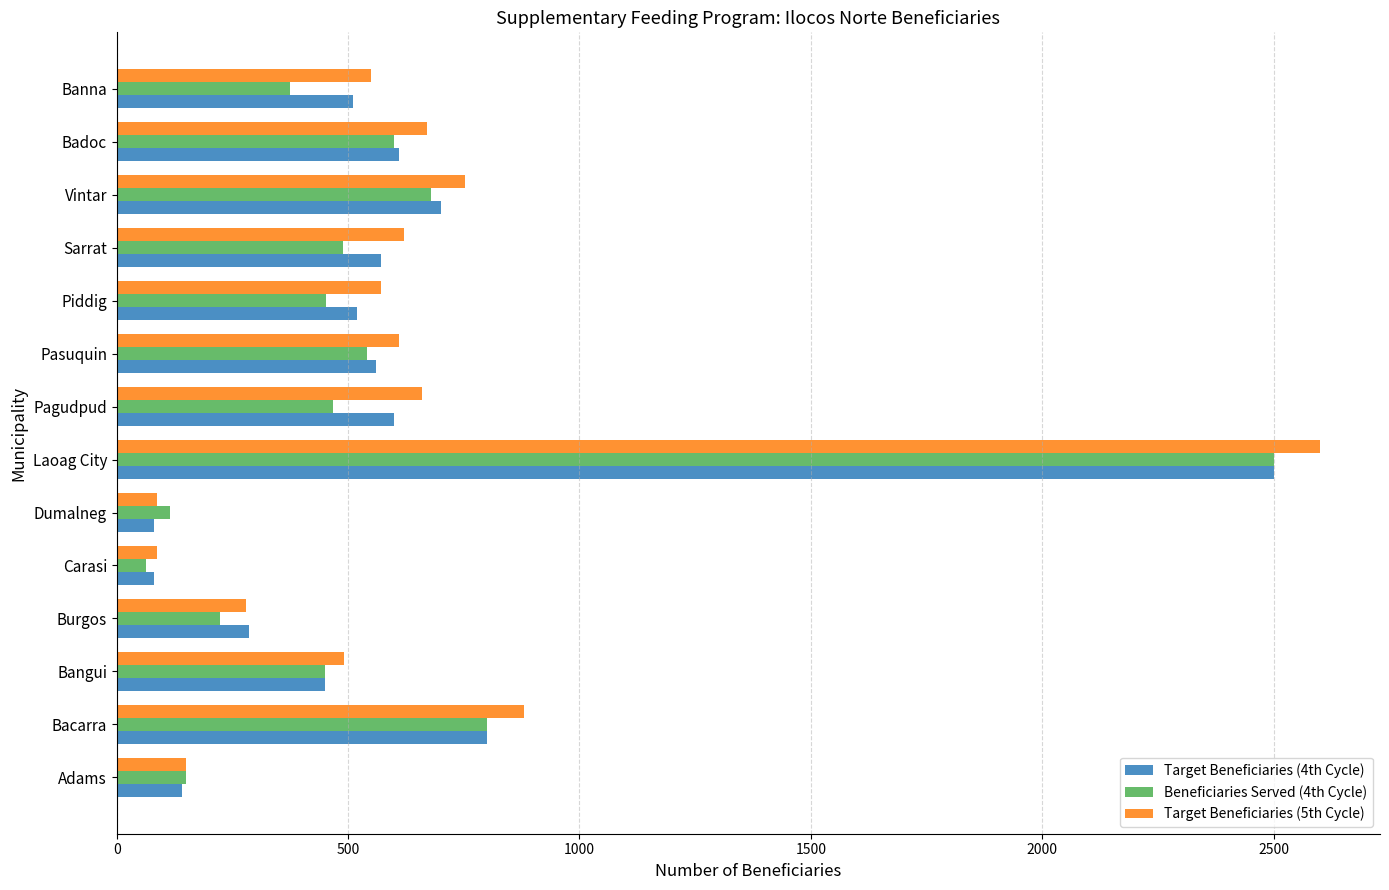

What are all the series names shown in the legend?

Target Beneficiaries (4th Cycle), Beneficiaries Served (4th Cycle), Target Beneficiaries (5th Cycle)